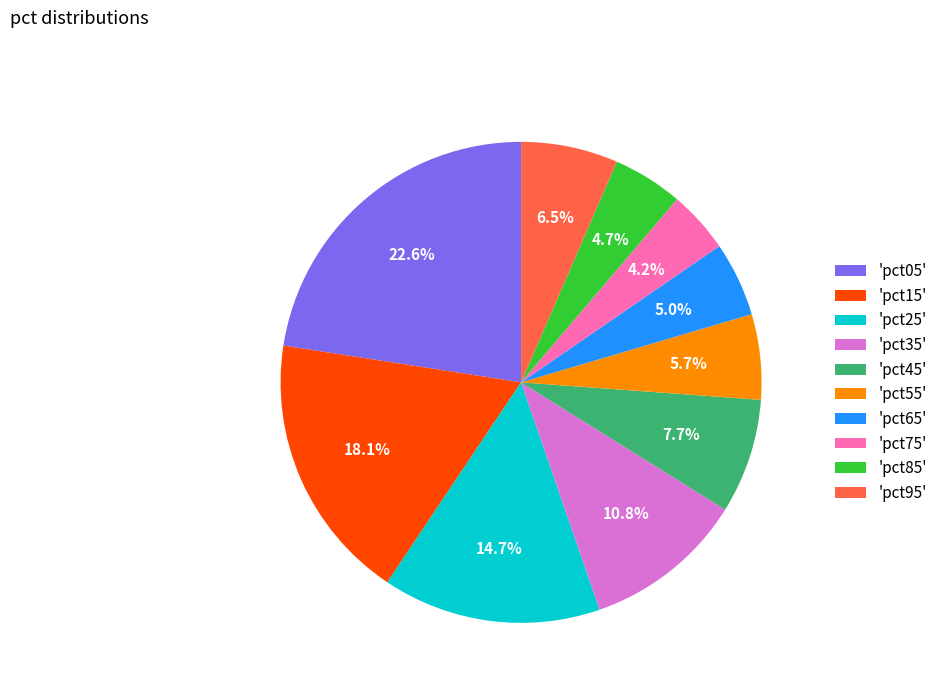

Combined, do 'pct15' and 'pct25' account for over 50%?

No